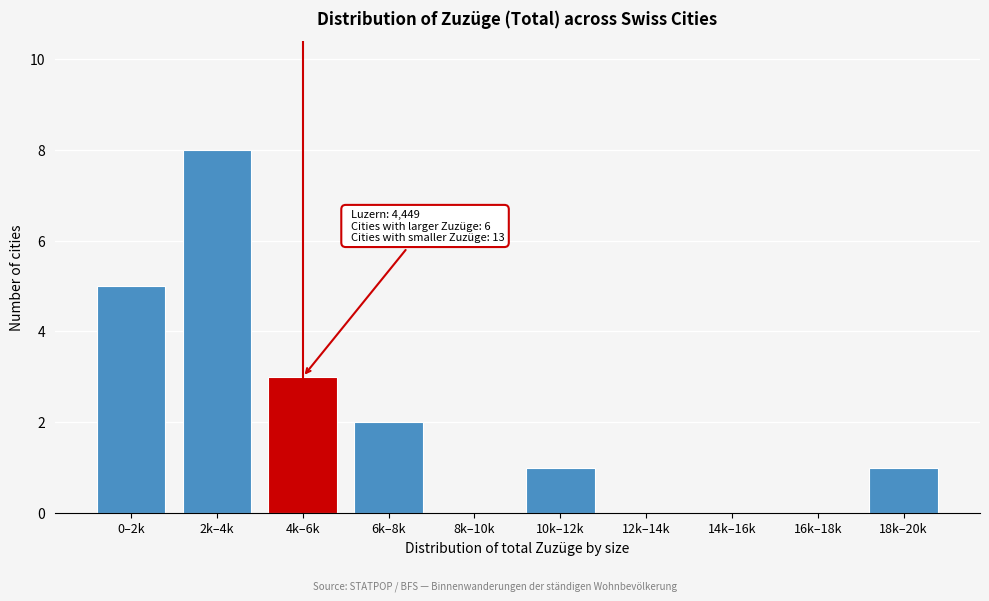

Reading left to right, extract all data points from this chart.

0–2k=5	2k–4k=8	4k–6k=3	6k–8k=2	8k–10k=0	10k–12k=1	12k–14k=0	14k–16k=0	16k–18k=0	18k–20k=1